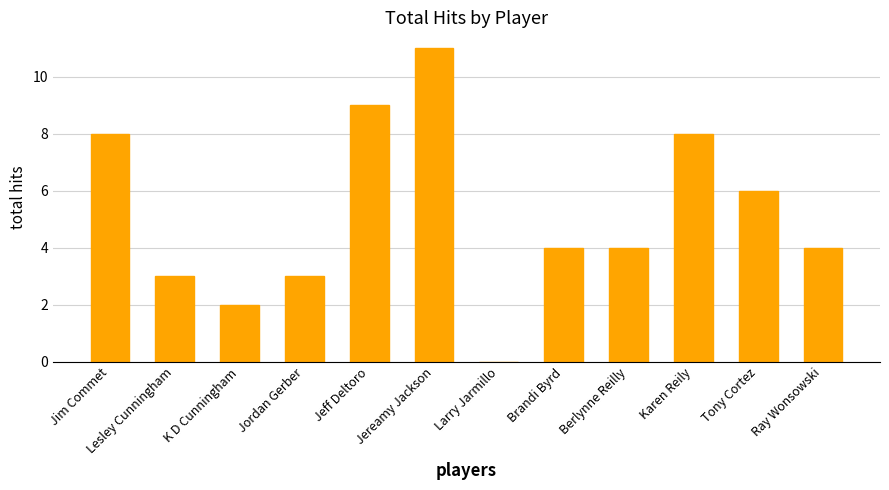

Reading left to right, transcribe all the data shown in this chart.

8	3	2	3	9	11	0	4	4	8	6	4